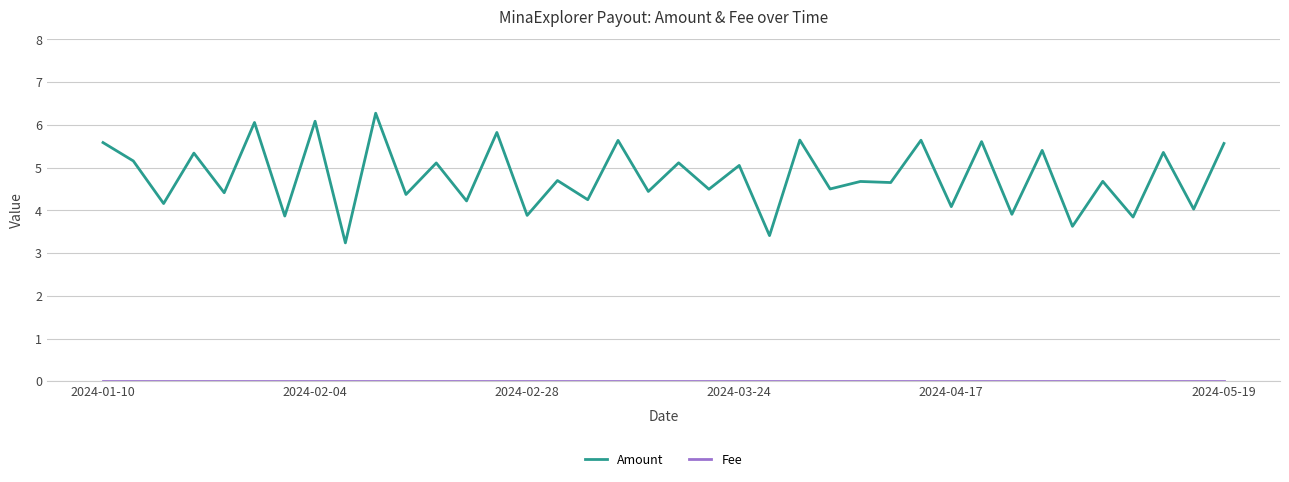

Which series has the largest range (max minus min)?

Amount